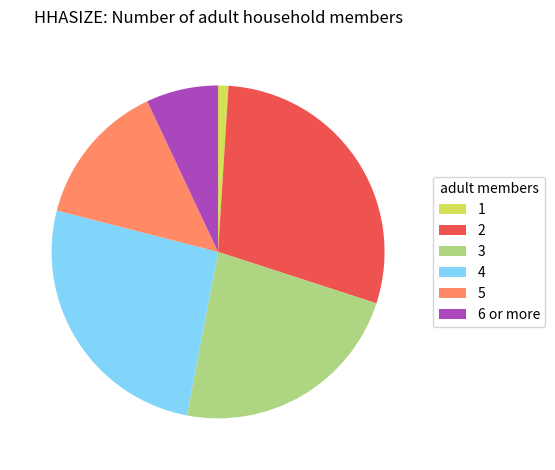

Is the sum of 4 and 3 greater than half?

No